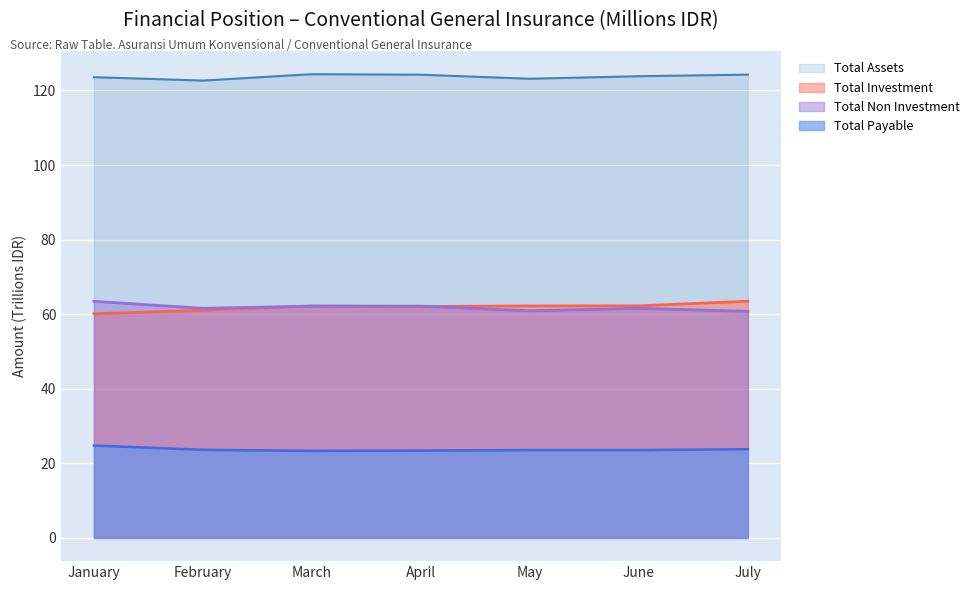

How many lines are shown in the chart?

4